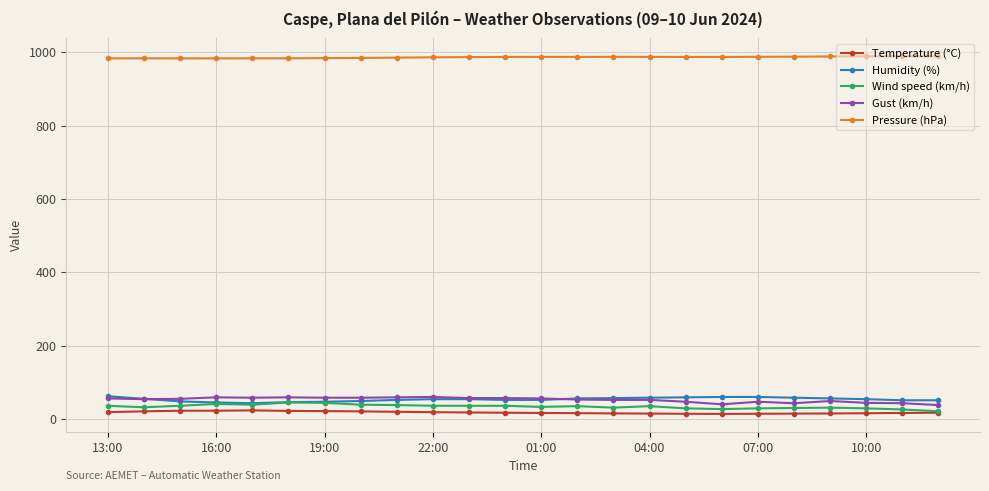

True or false: Wind speed (km/h) and Pressure (hPa) intersect in this chart.

False